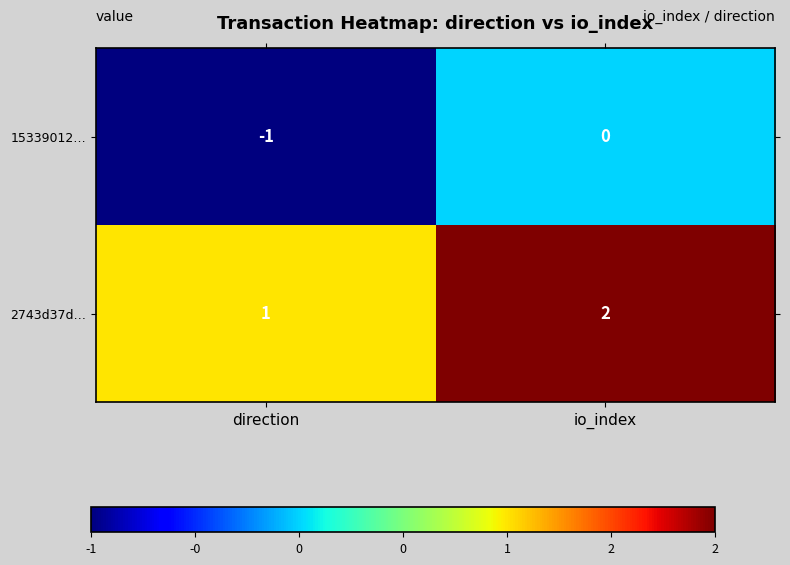

Is the value of 15339012… at direction greater than the value of 2743d37d… at io_index?

No